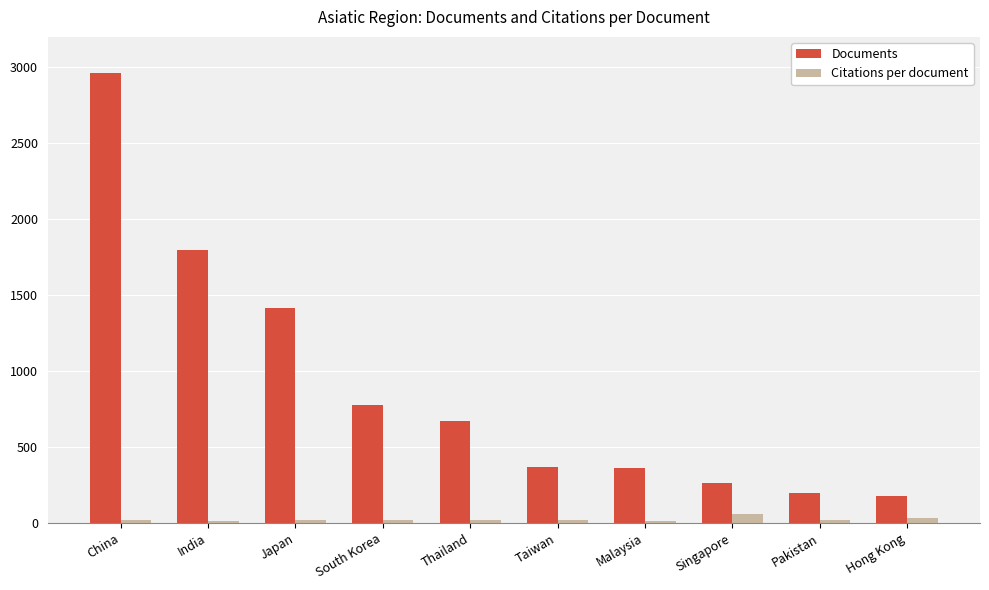

What is the minimum value shown in the chart?

17.1